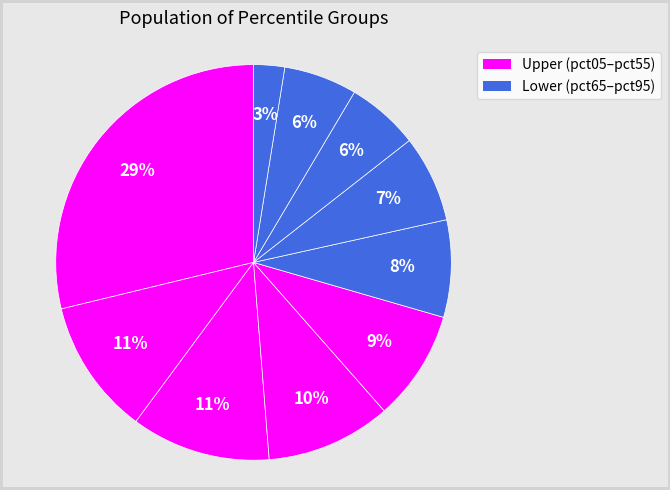

How many segments does this pie chart have?

10